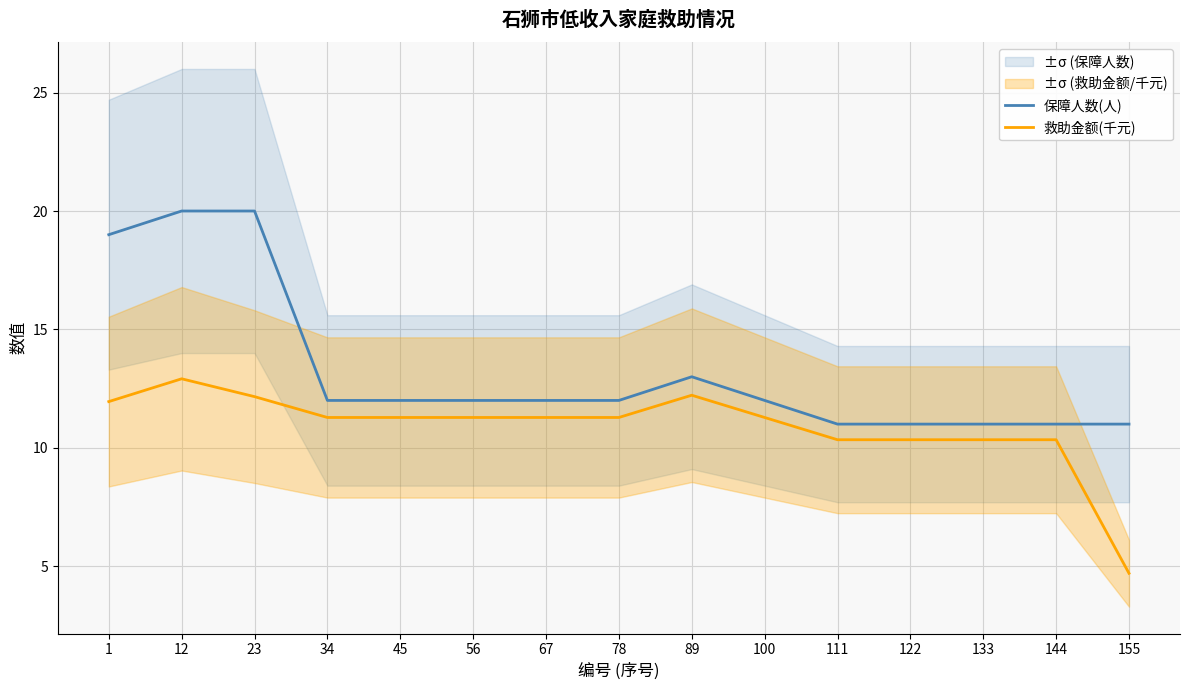

Which label corresponds to the largest value in the chart?

12